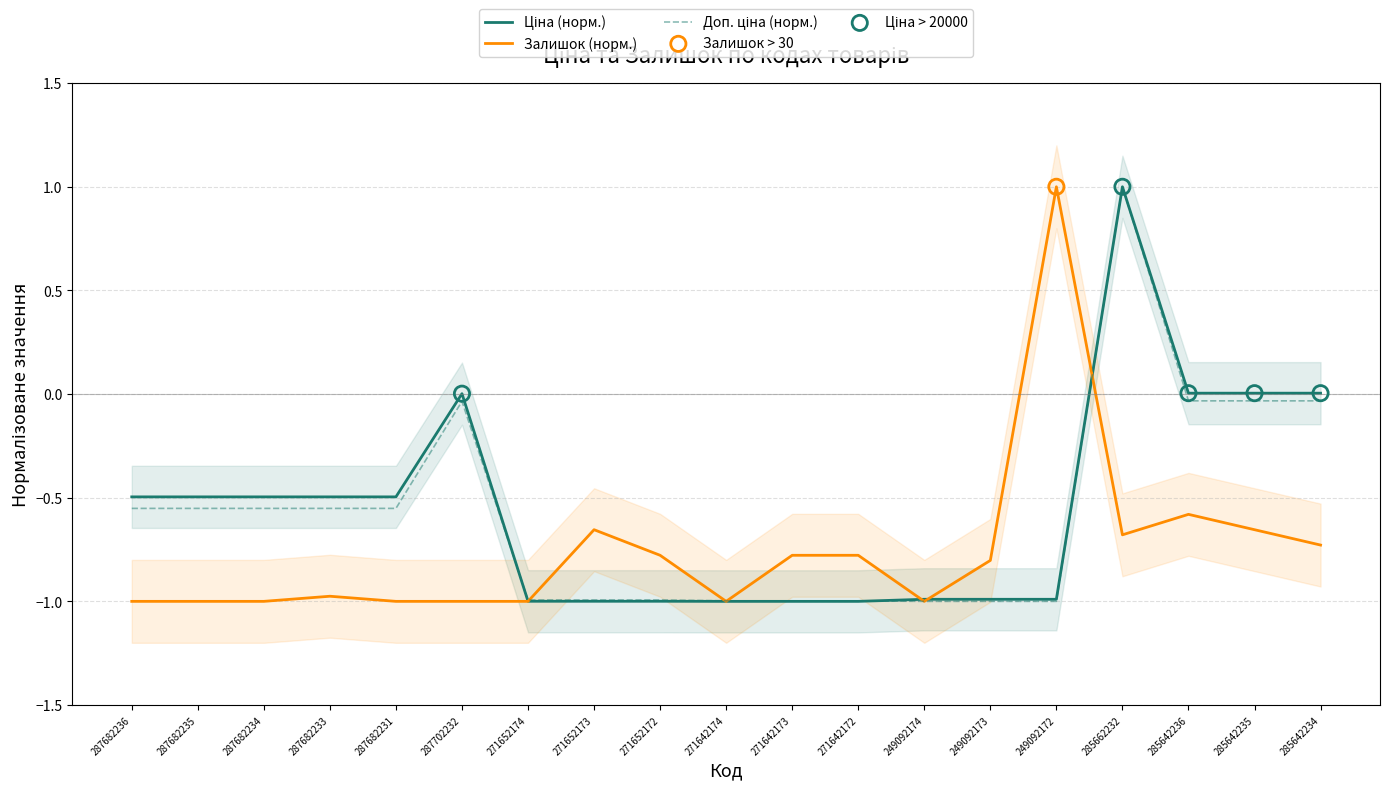

At how many categories does at least one series exceed 0?

6